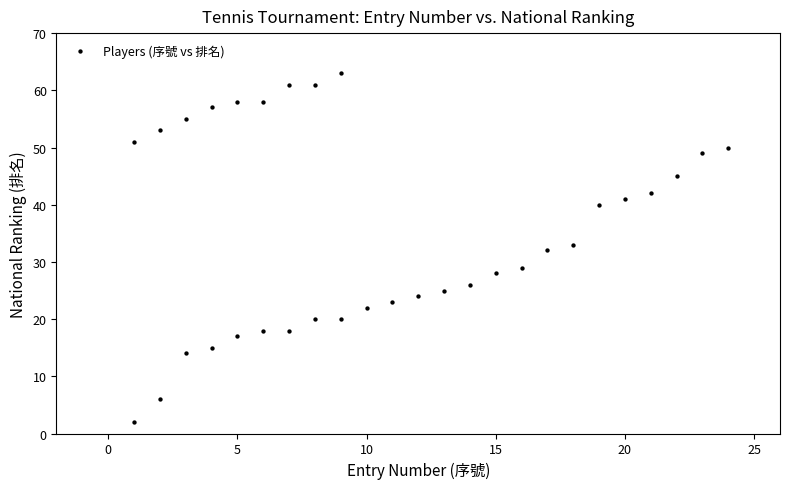

What is the range of X values (max minus min)?

23